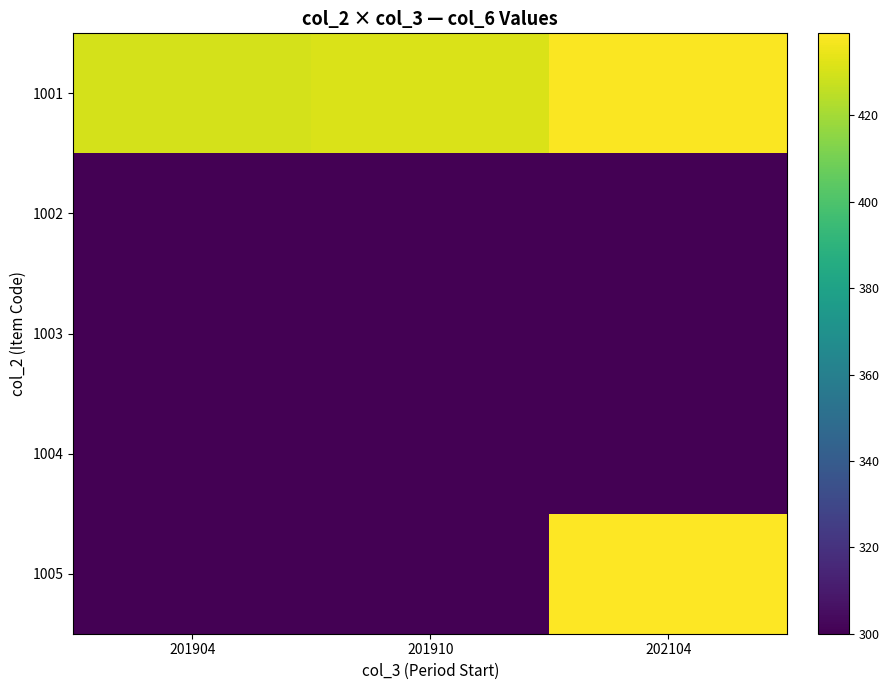

At how many categories does at least one series exceed 358?

3